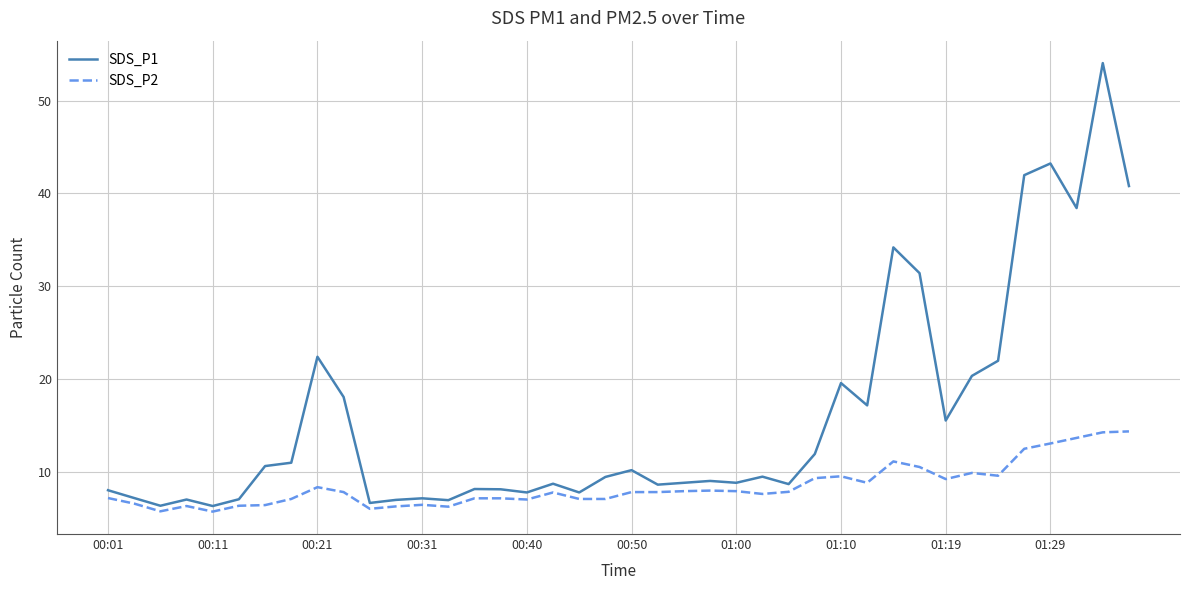

At how many categories does at least one series exceed 13?

14